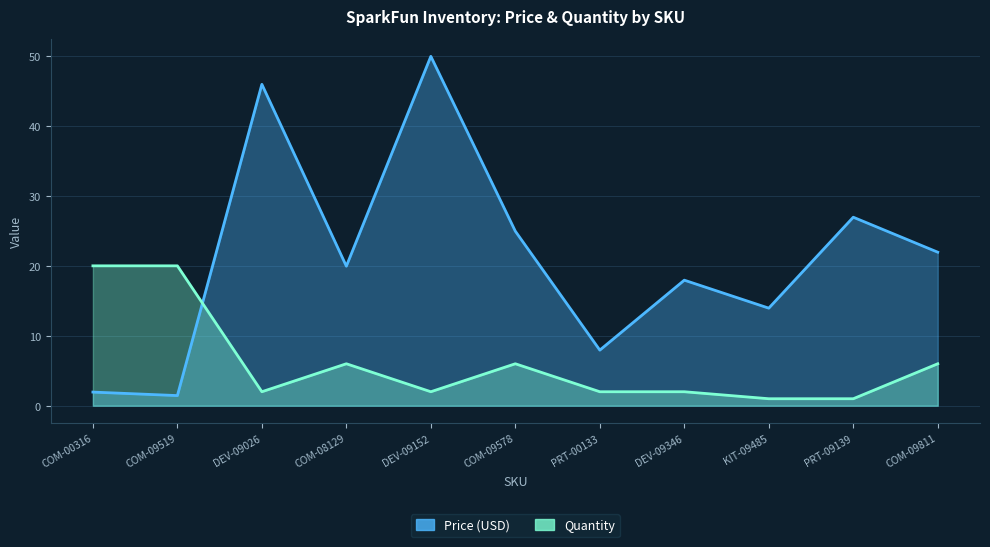

At which label does Quantity first exceed 2?

COM-00316